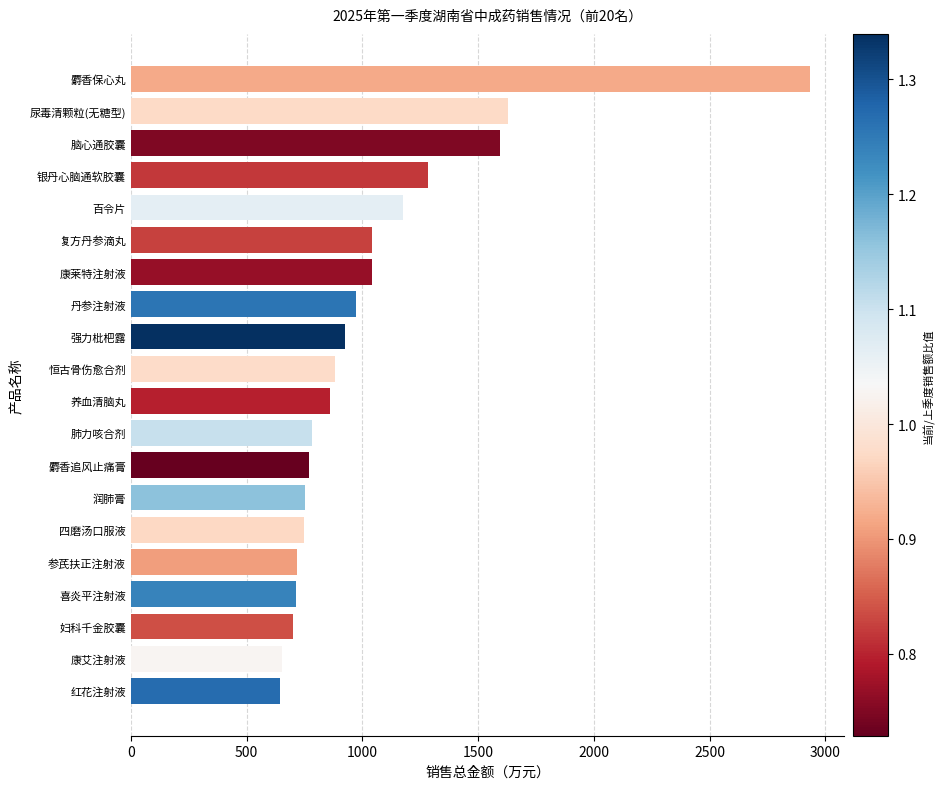

What is the difference between the maximum and minimum values?

2288.5